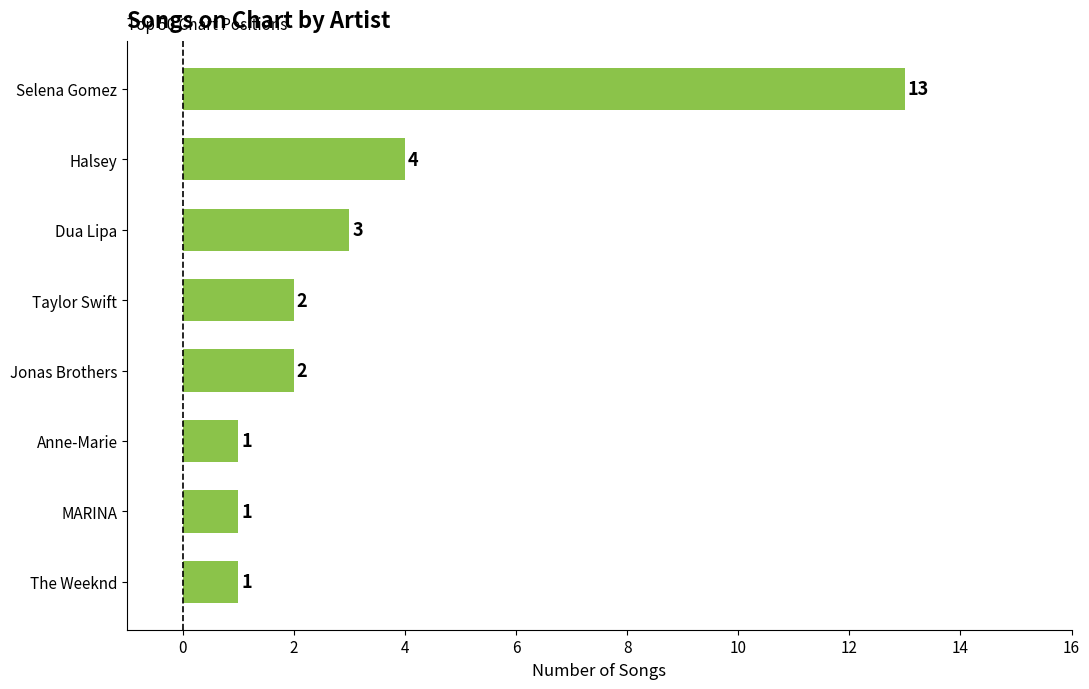

Between Jonas Brothers and The Weeknd, which is larger?

Jonas Brothers